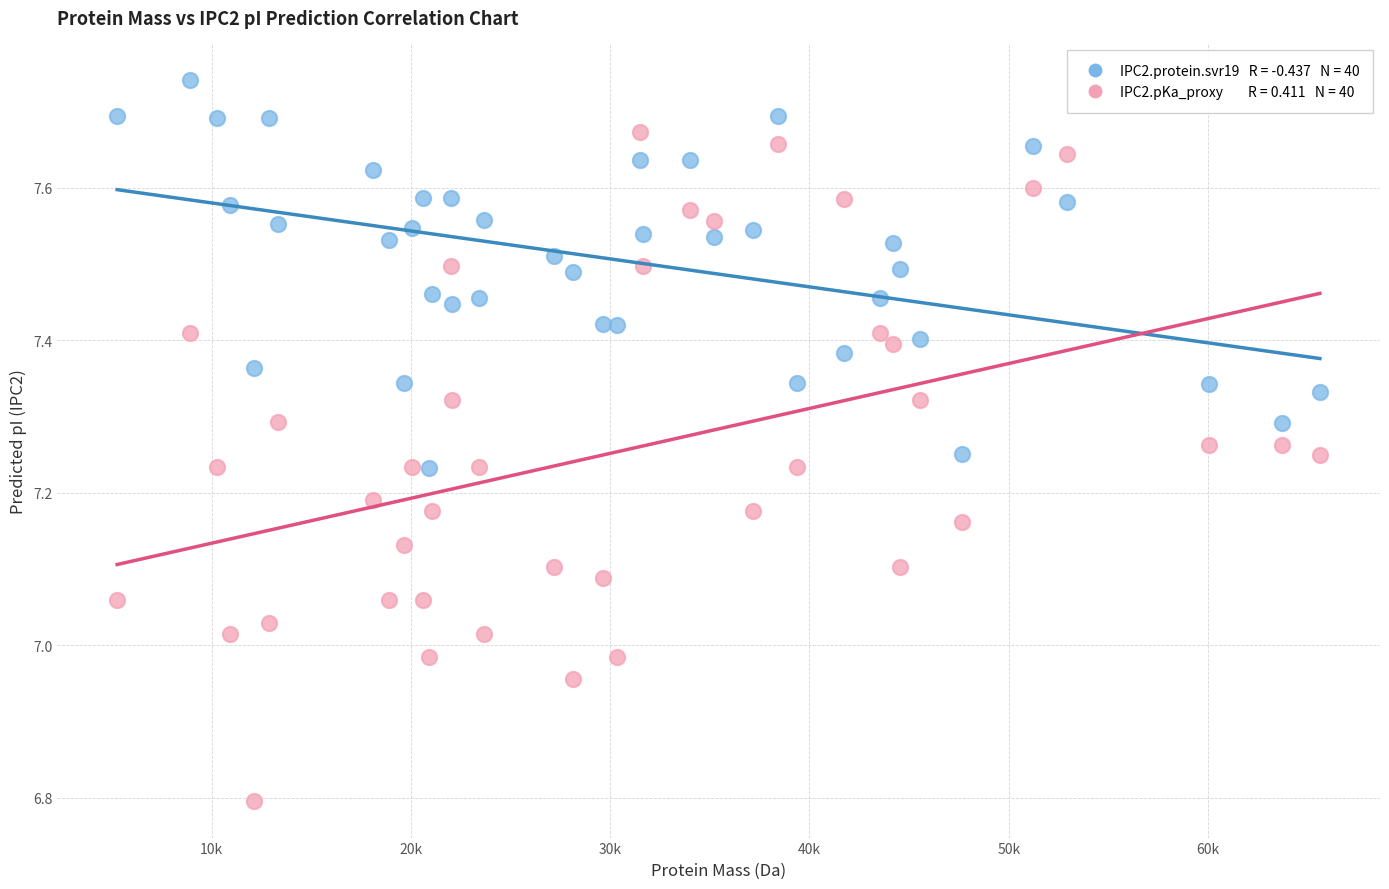

Across all data points, what is the range of Y values (max minus min)?

0.9